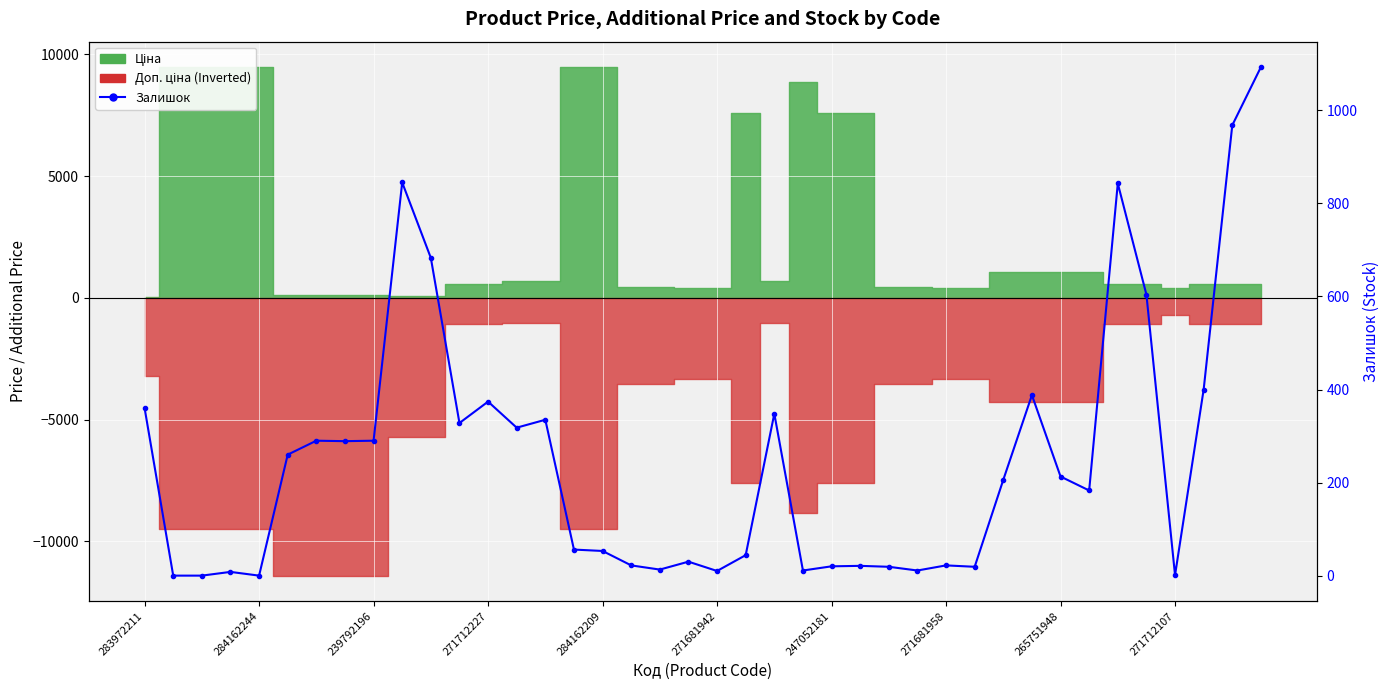

How many lines are shown in the chart?

1